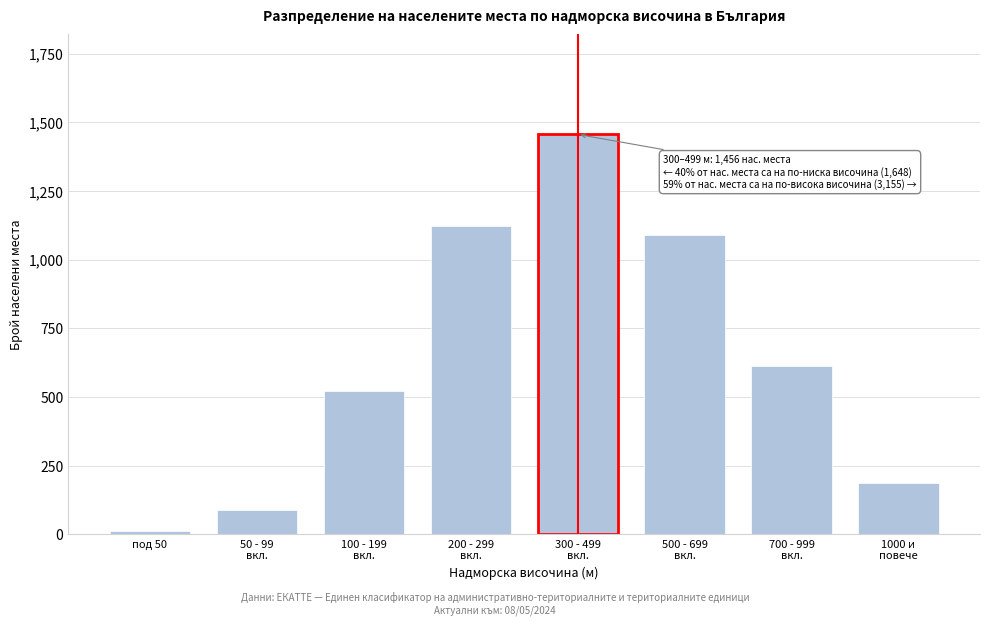

Reading right to left, list all the values displayed in this chart.

187	612	1089	1456	1124	523	89	12